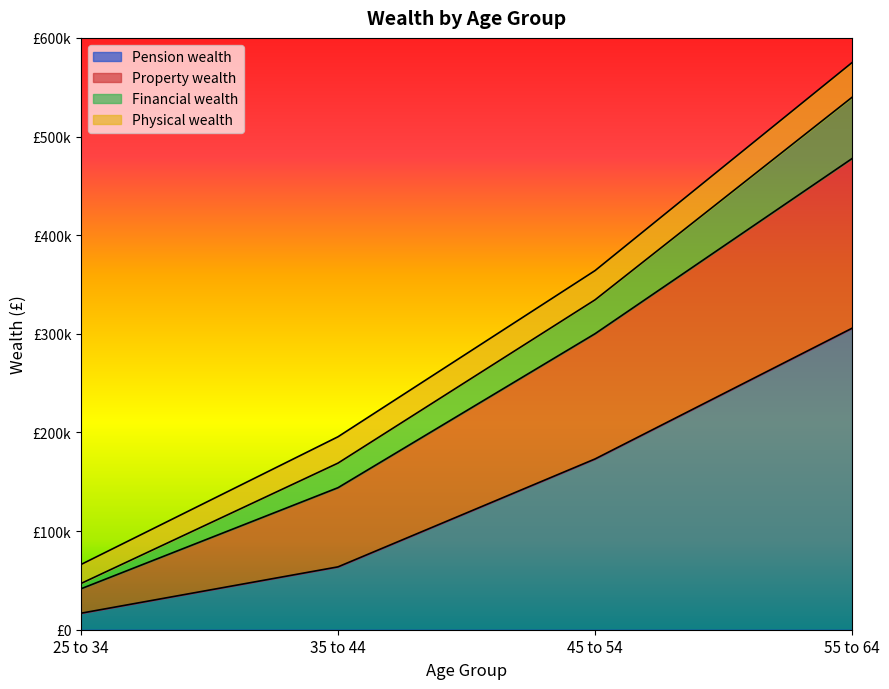

At which category is the sum across all series the highest?

55 to 64